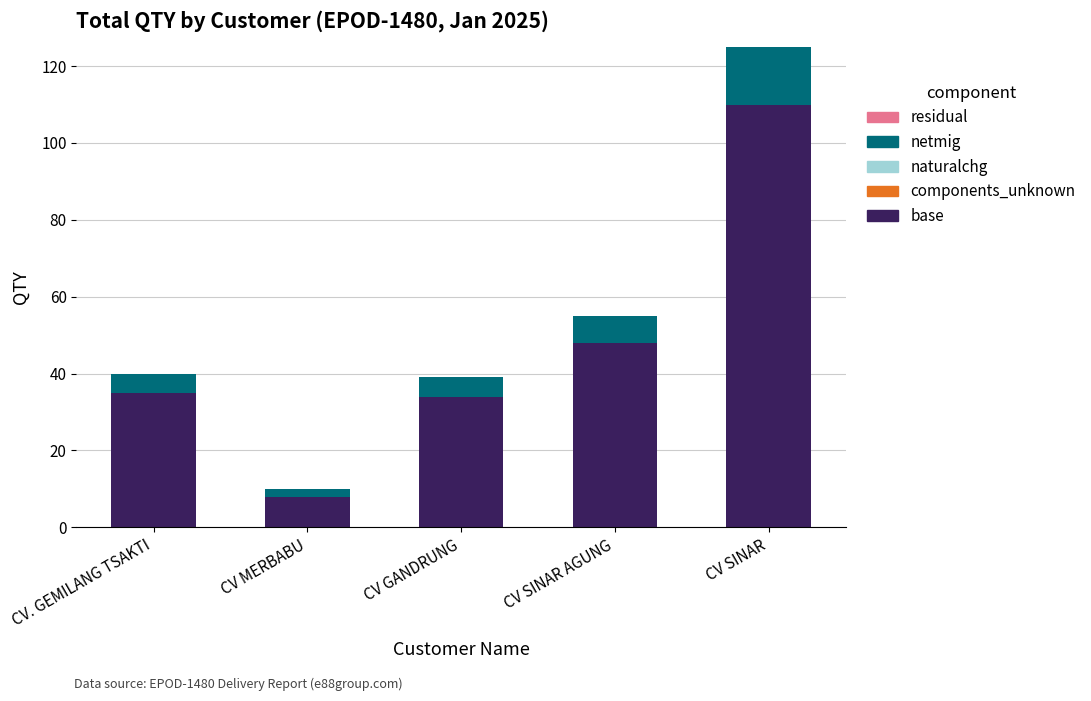

What is the difference between the base values at CV SINAR and CV SINAR AGUNG?

62